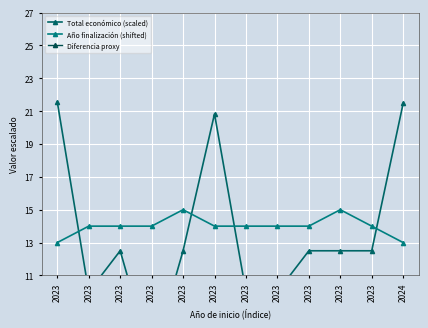

What is the minimum value for Año finalización (shifted)?

13